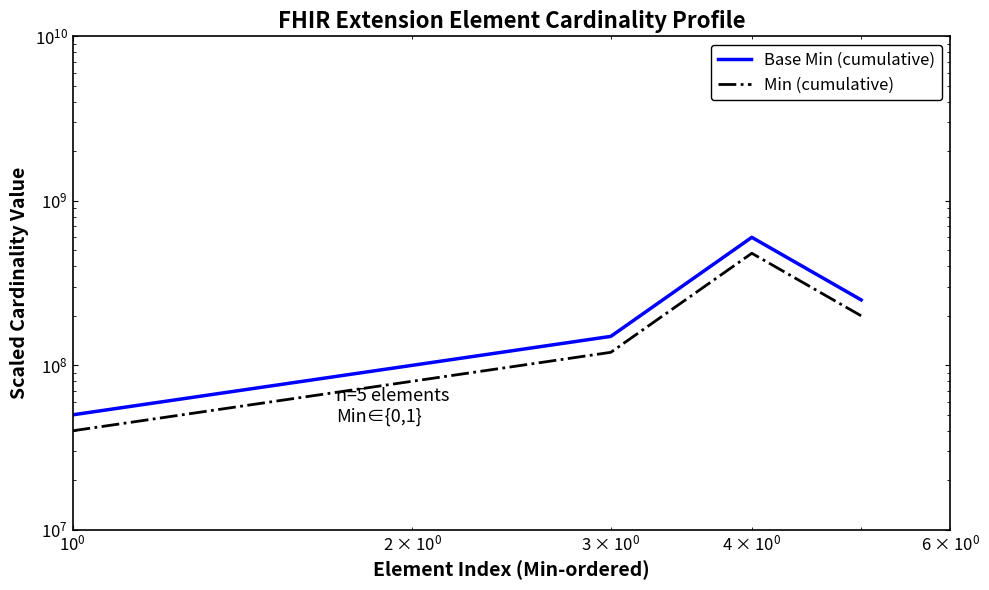

What is the difference between the maximum and minimum values in the Min (cumulative) series?

440000000